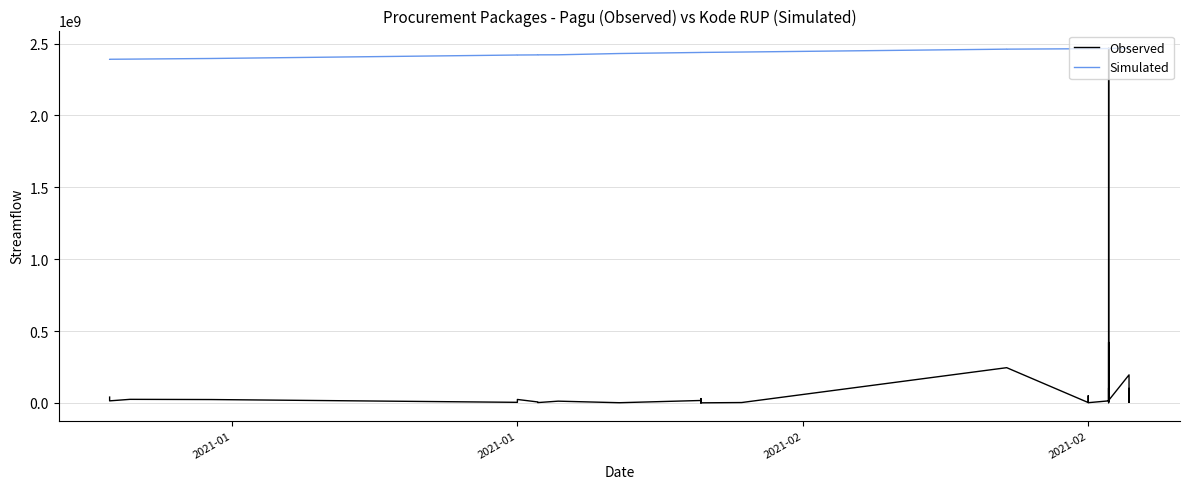

Which series has the largest total across all categories?

Simulated